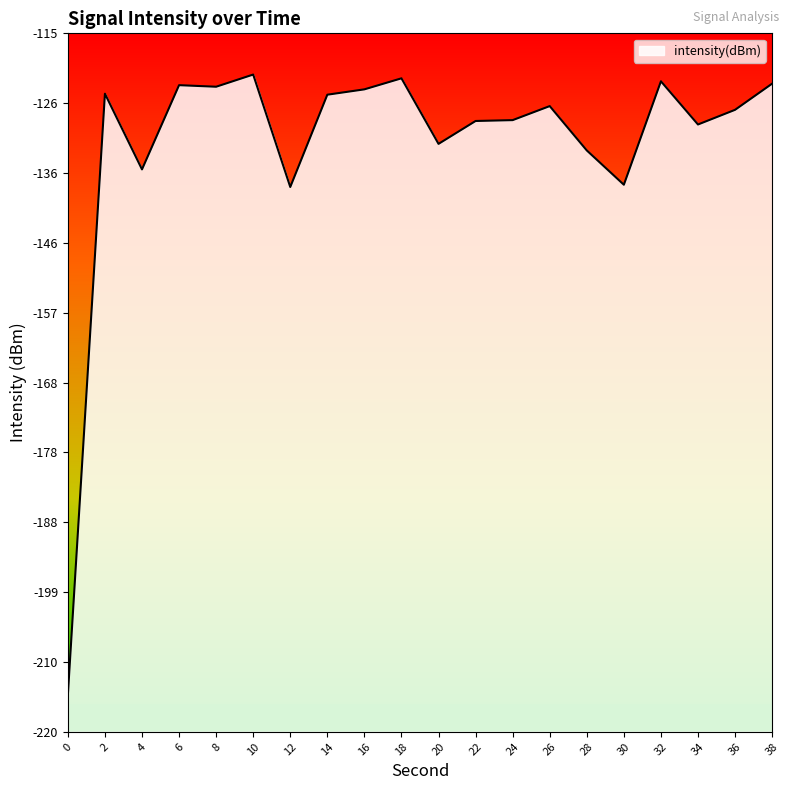

List the labels in order of value, smallest first.

0, 12, 30, 4, 28, 20, 34, 22, 24, 36, 26, 14, 2, 16, 8, 6, 38, 32, 18, 10